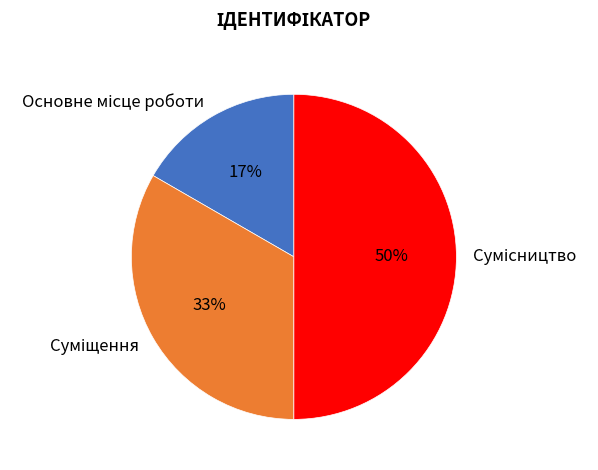

To the nearest percent, what is the average slice percentage?

33%